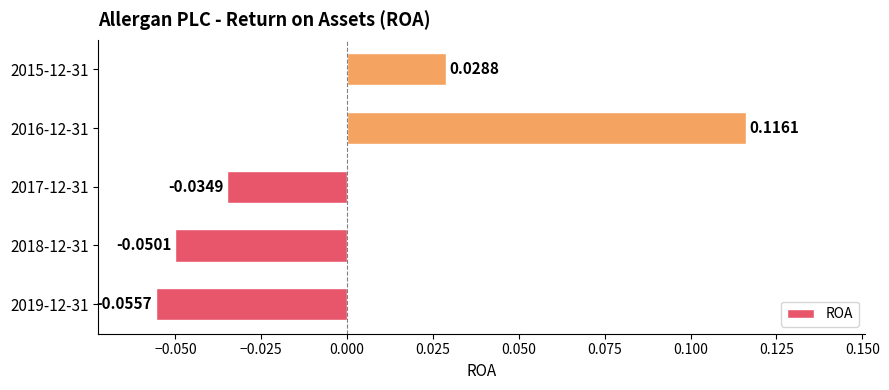

What is the change in value from 2019-12-31 to 2016-12-31?

+0.2